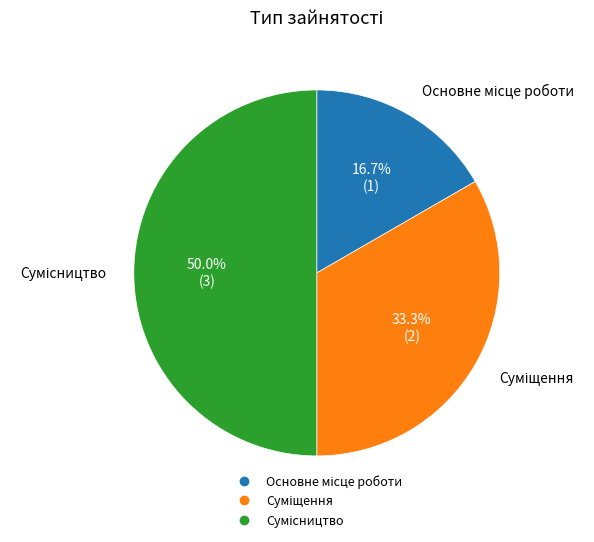

To the nearest percent, what is the difference between the largest and smallest slice percentages?

33%